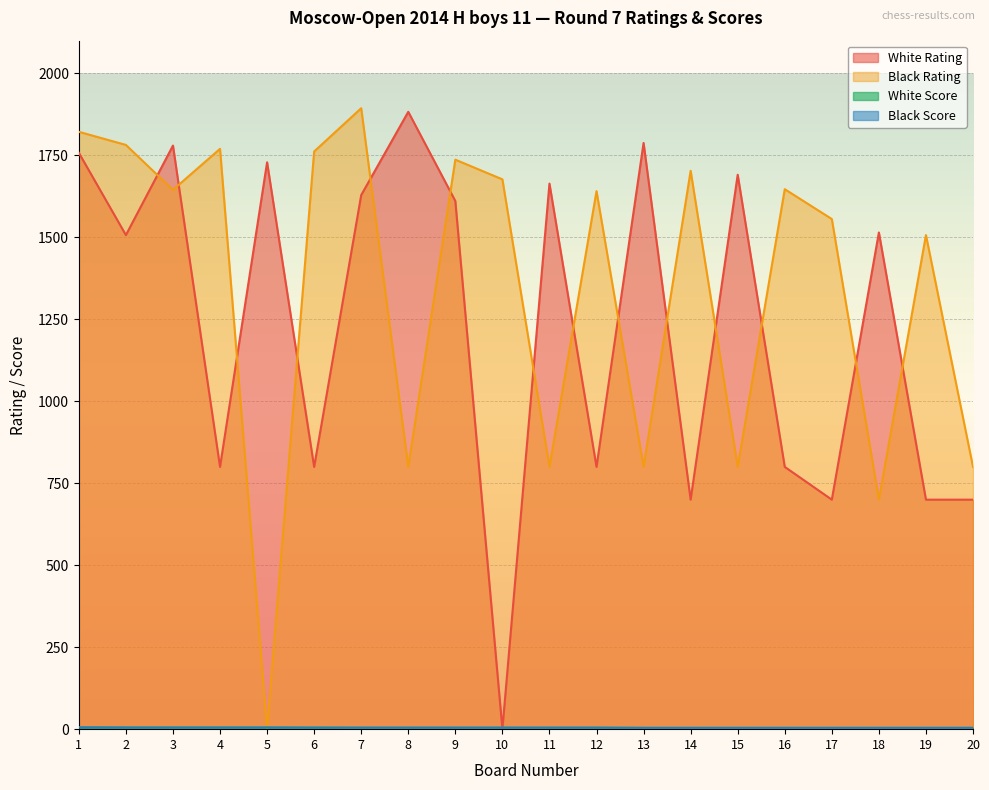

What is the difference between the highest and lowest values at 3?

1775.0